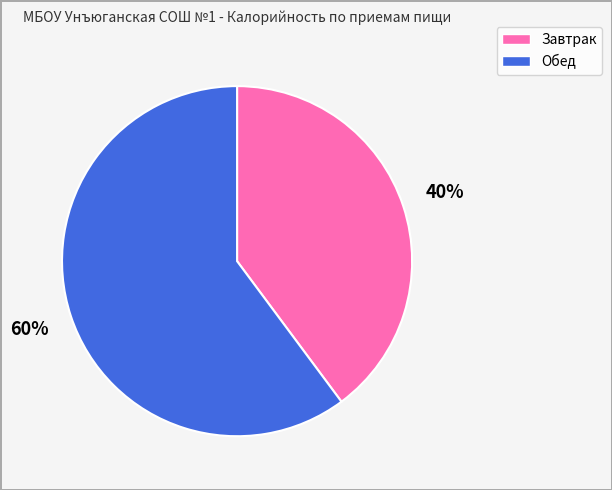

Which slice is the largest?

Обед